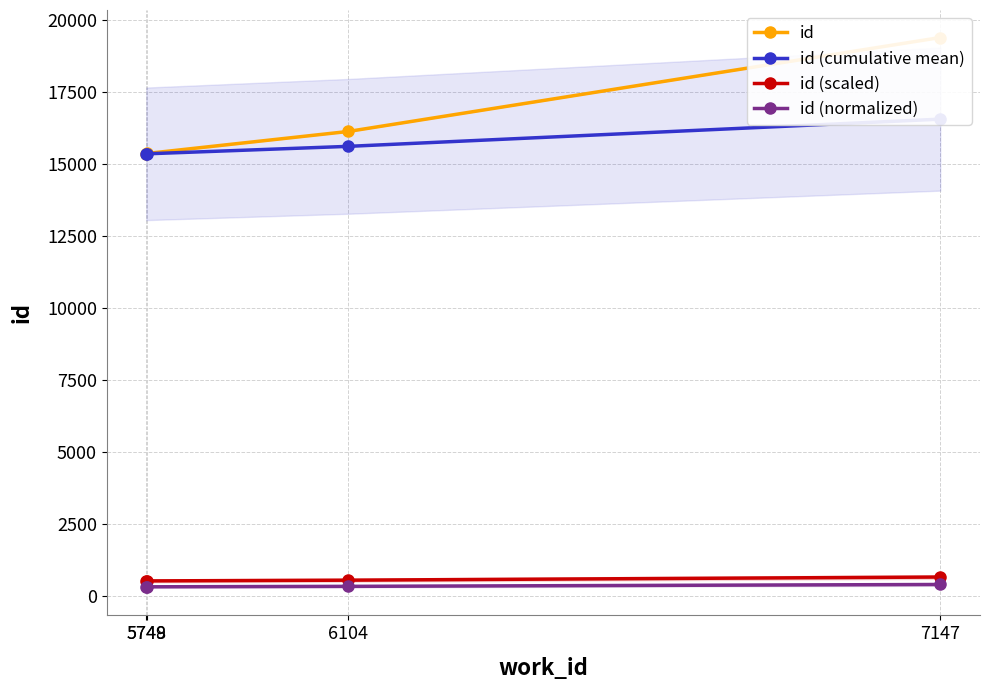

Does the chart have visible grid lines?

Yes